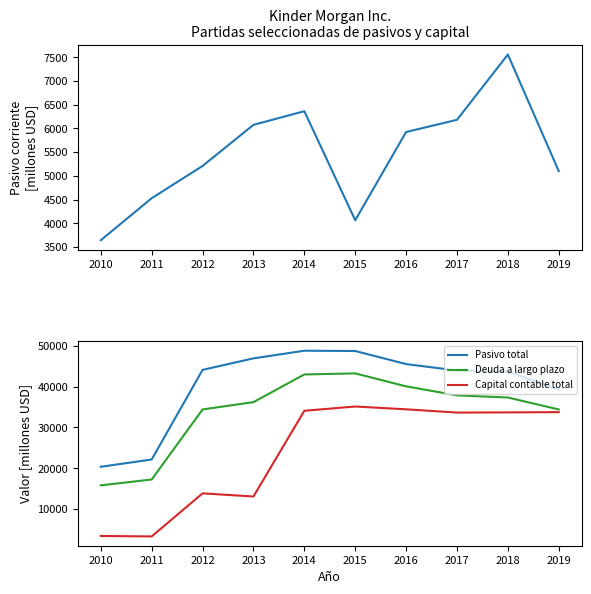

Which series has the largest total across all categories?

Pasivo total